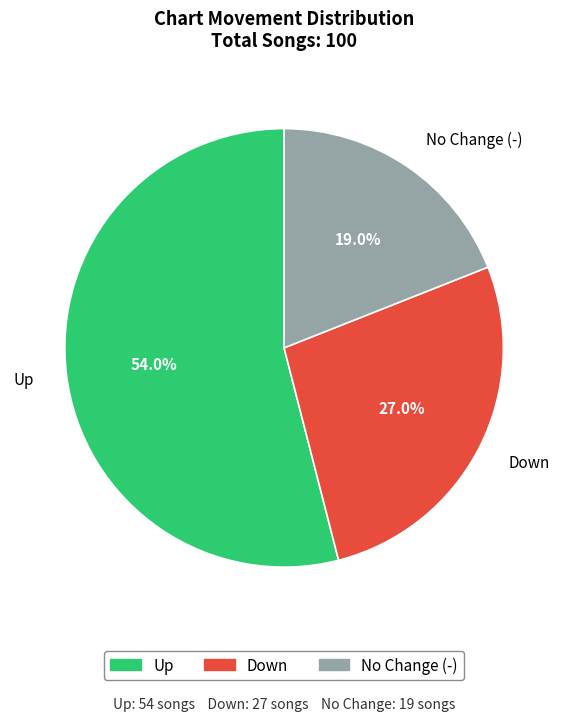

Which slice is the smallest?

No Change (-)